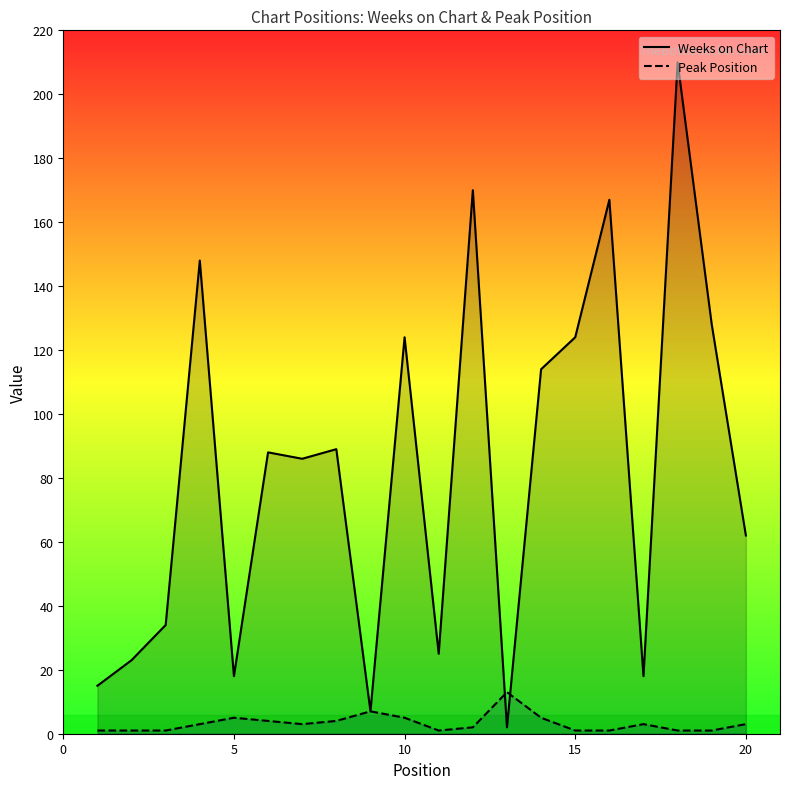

What is the highest value of the Weeks on Chart series?

210